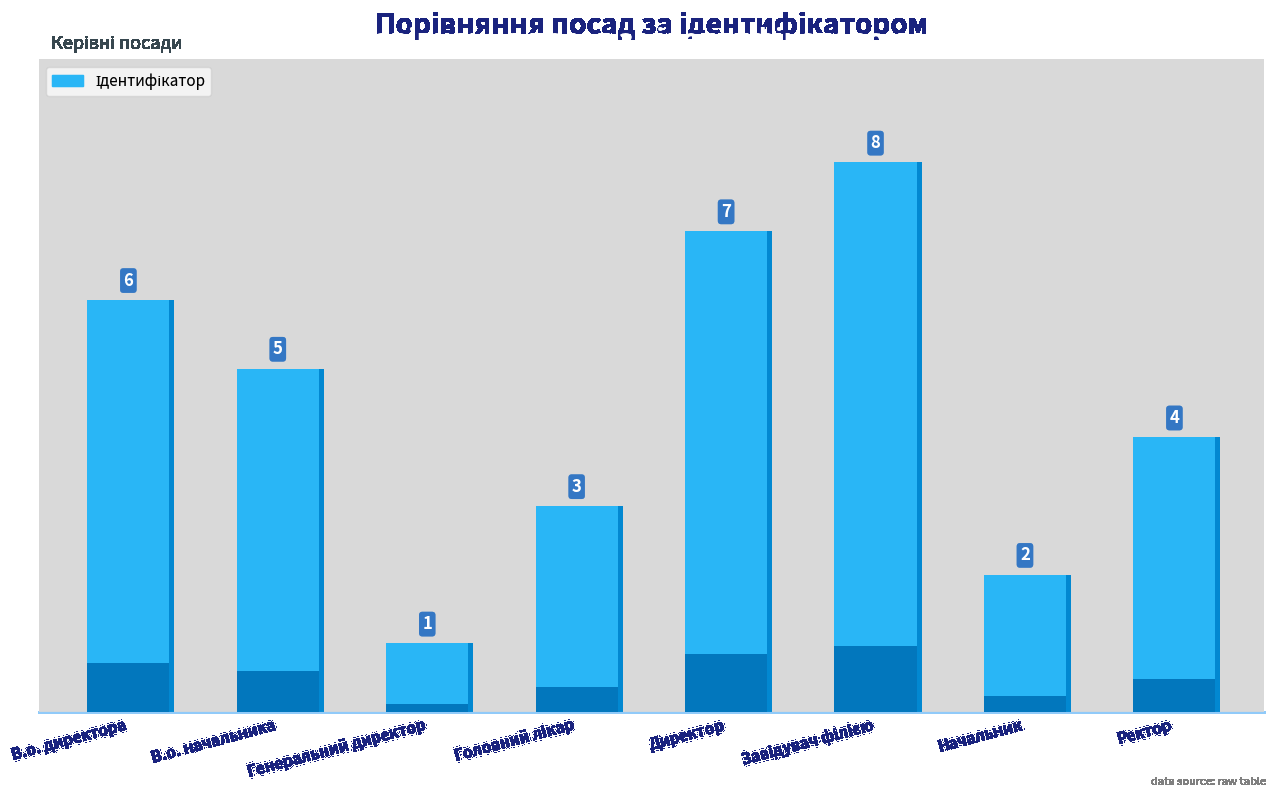

The chart shows a value of 9 at В.о. директора. True or false?

False